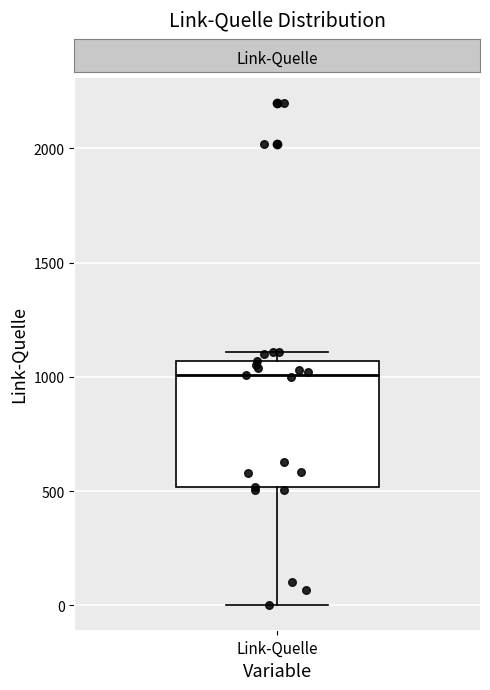

Where does the lower whisker of the box for Link-Quelle end on the y-axis? The values are not printed on the chart, so give them approximately, as read against the axis.

0